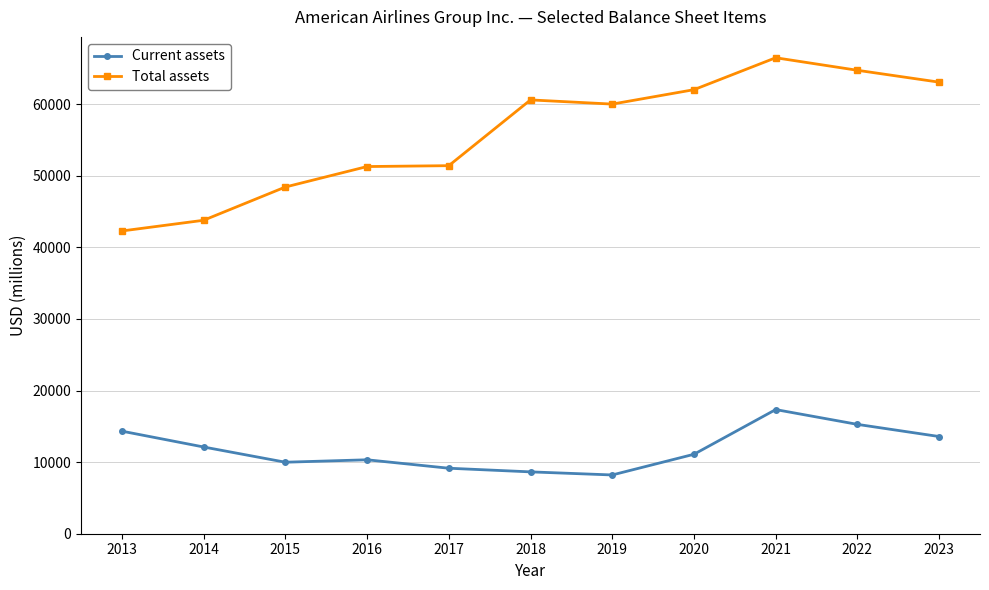

True or false: Total assets and Current assets intersect in this chart.

False